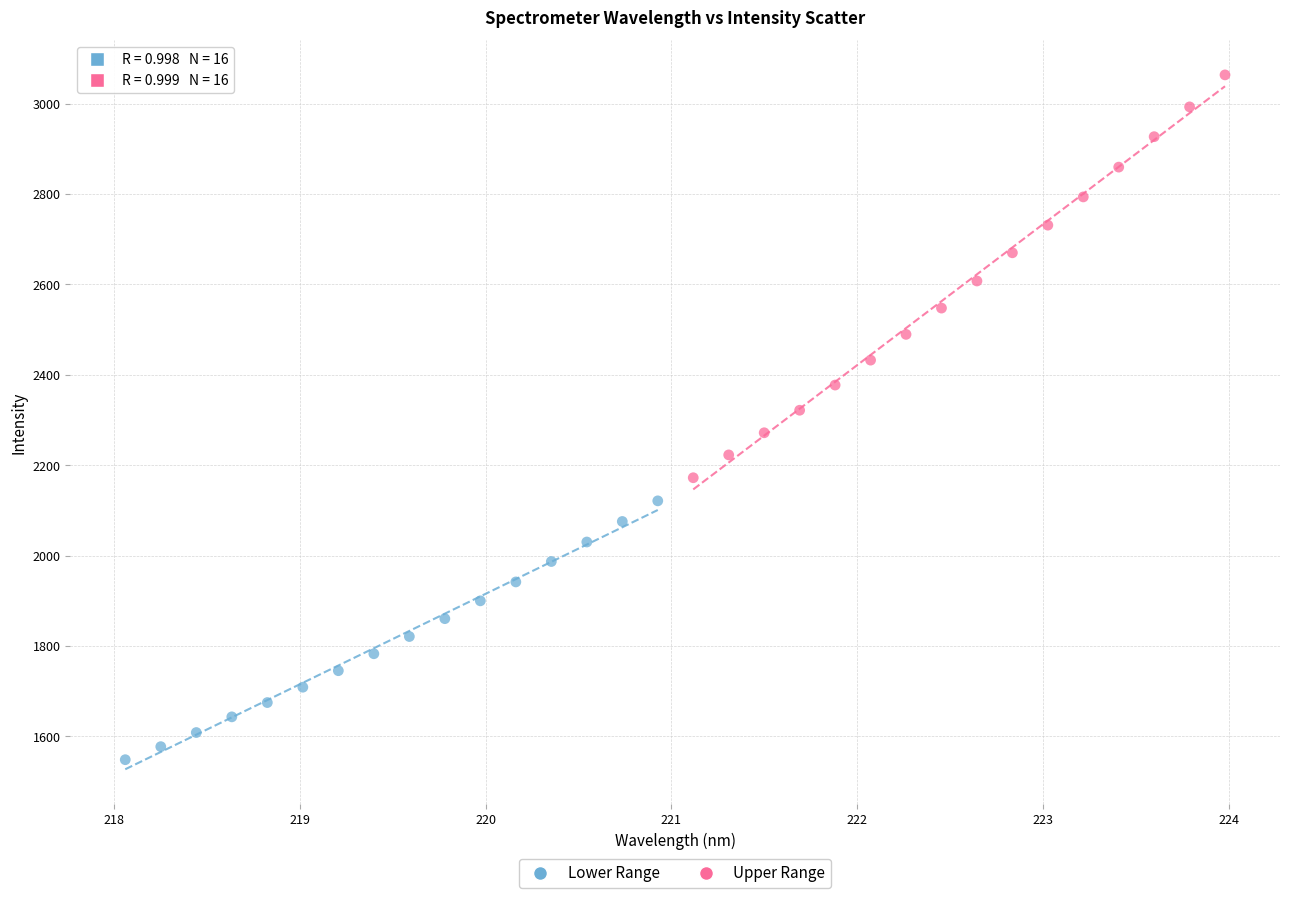

Which series reaches the minimum Y coordinate?

Lower Range